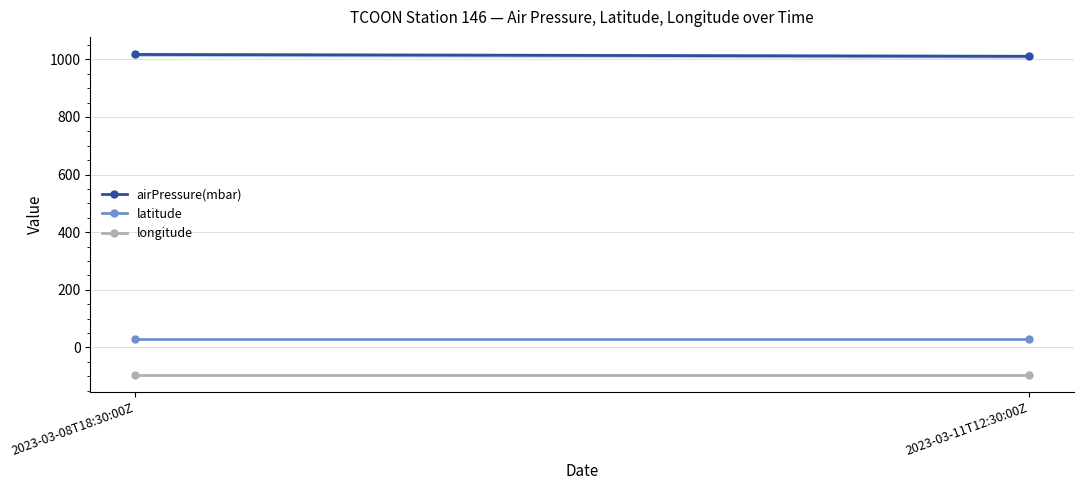

Which series has the largest total across all categories?

airPressure(mbar)